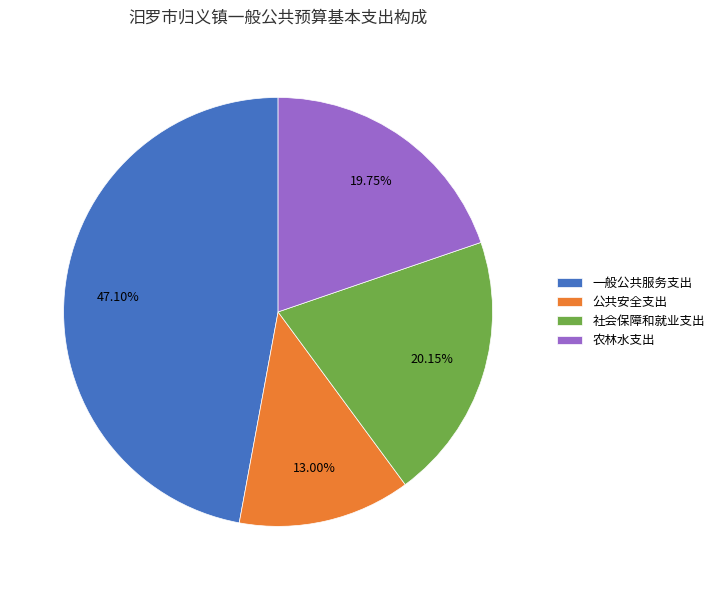

Is there a majority slice in this chart?

No